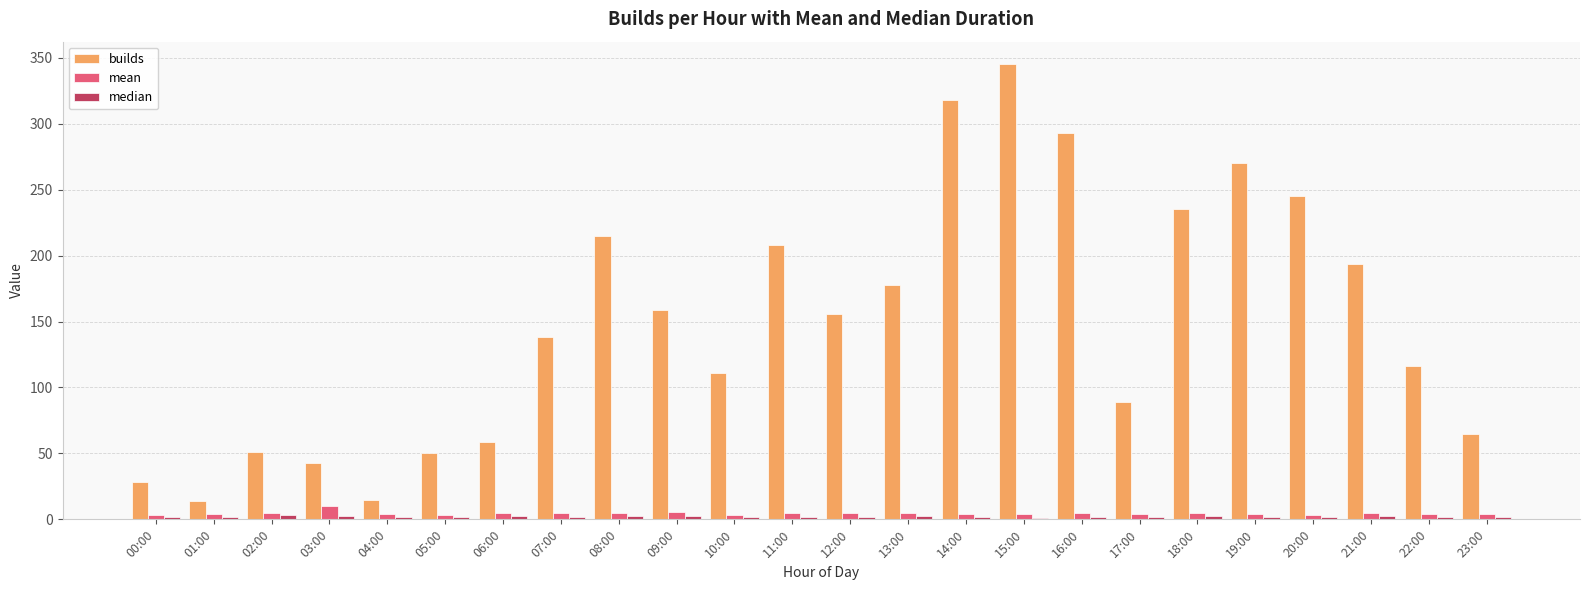

What is the greatest value displayed?

345.0